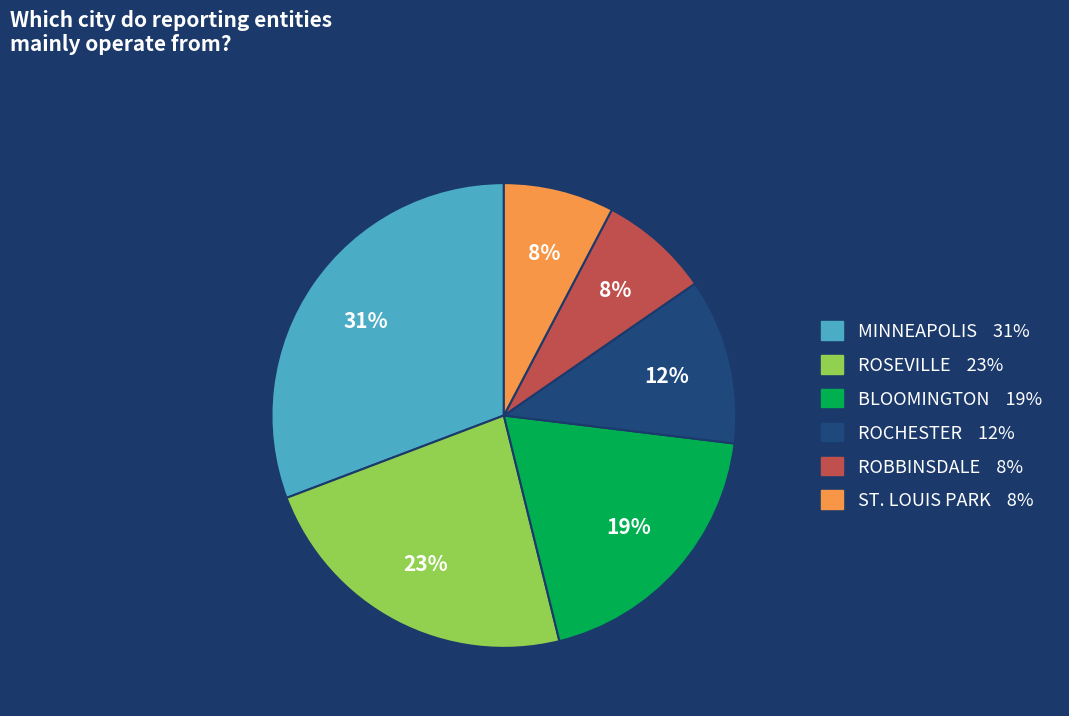

What percentage is the MINNEAPOLIS slice, to the nearest percent?

31%